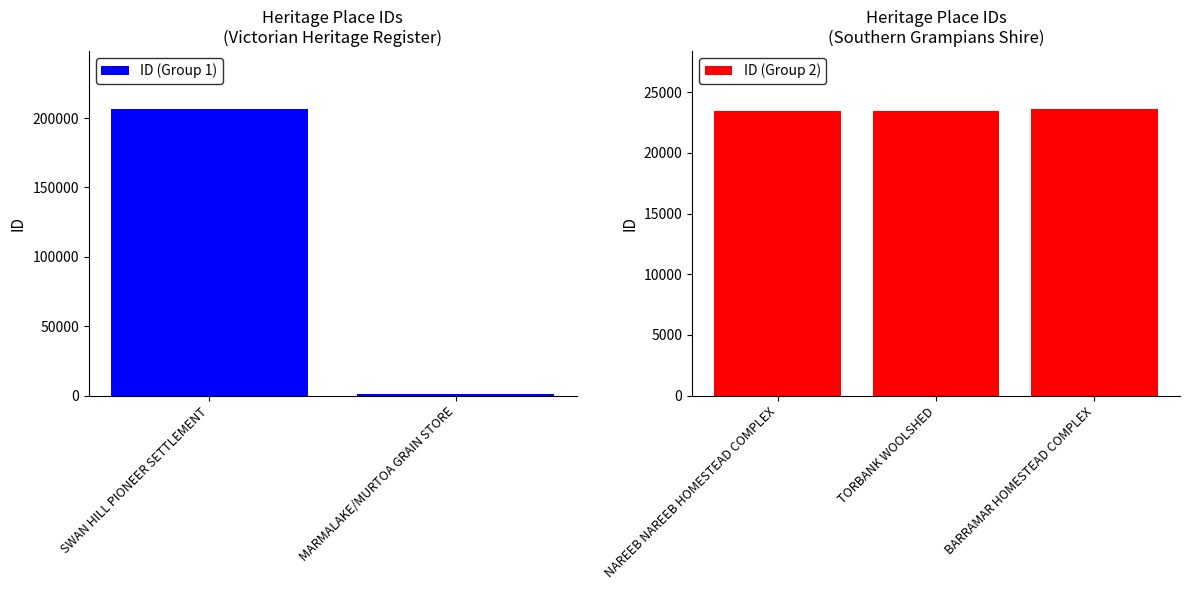

How many values are below 23441?

2